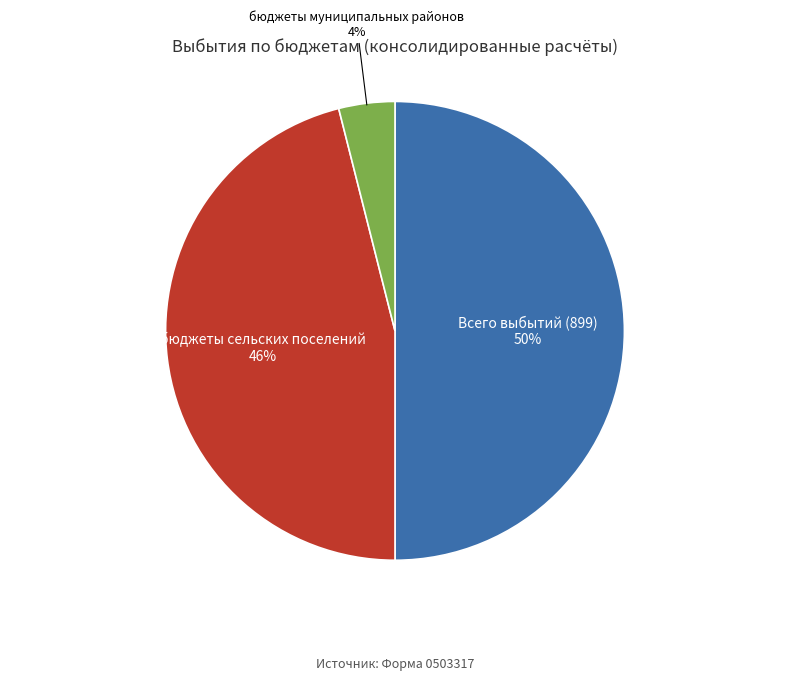

Rank the categories by value from highest to lowest.

Всего выбытий (899), бюджеты сельских поселений, бюджеты муниципальных районов